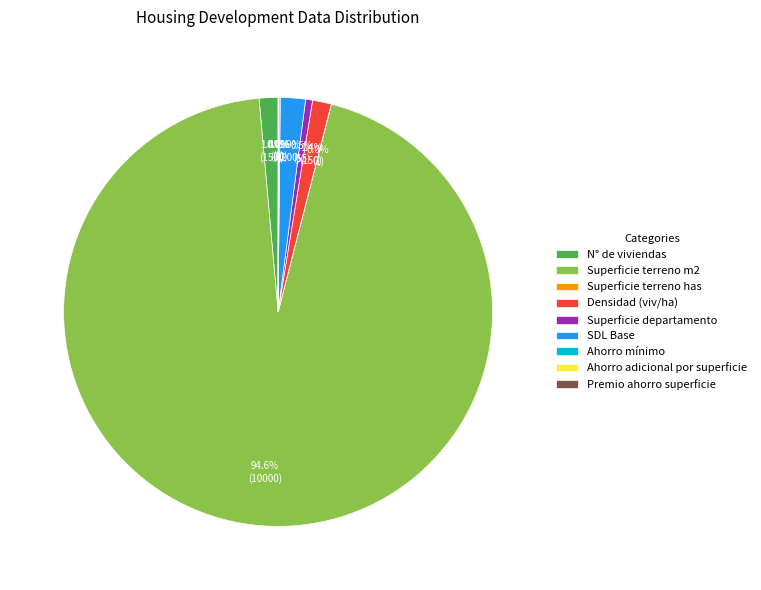

Which category has the biggest portion of the pie?

Superficie terreno m2